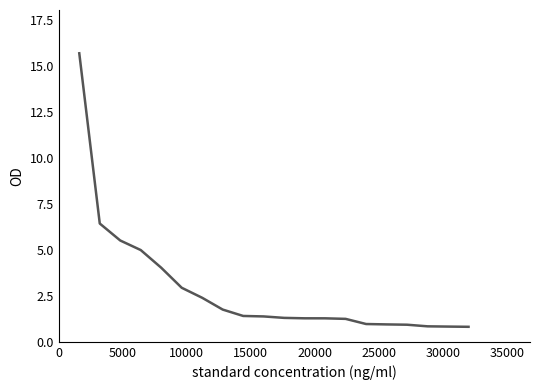

What is the difference between the maximum and minimum values?

14.9